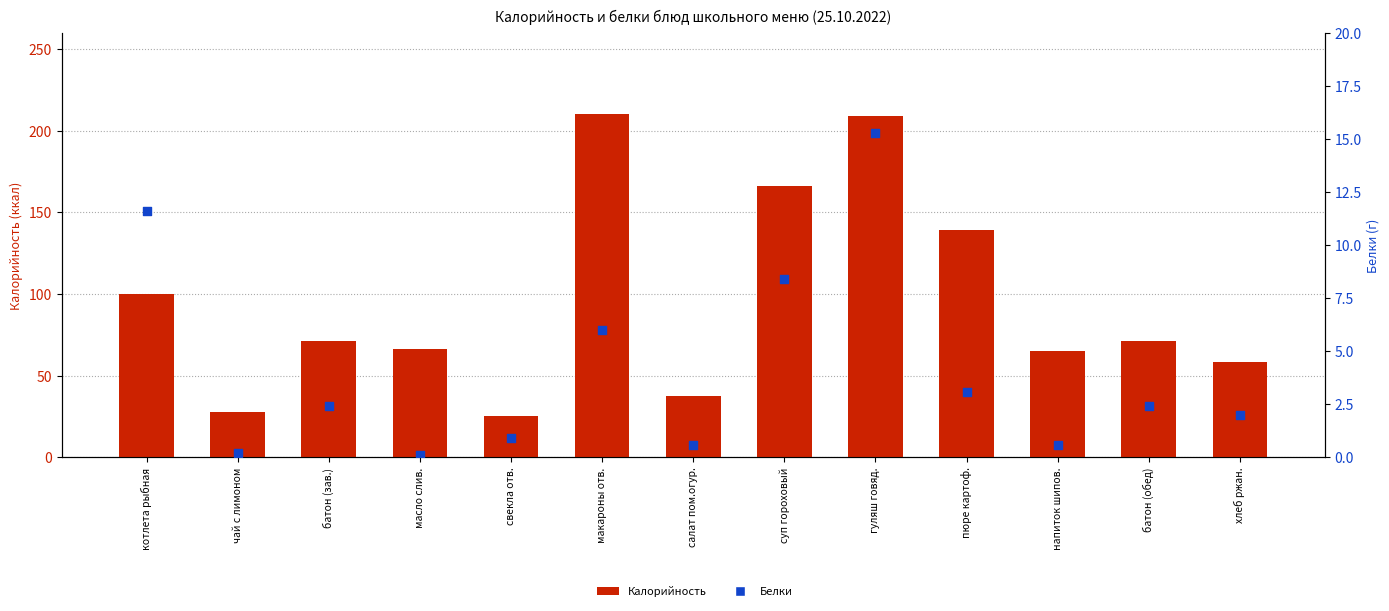

At which category is the sum across all series the highest?

гуляш говяд.